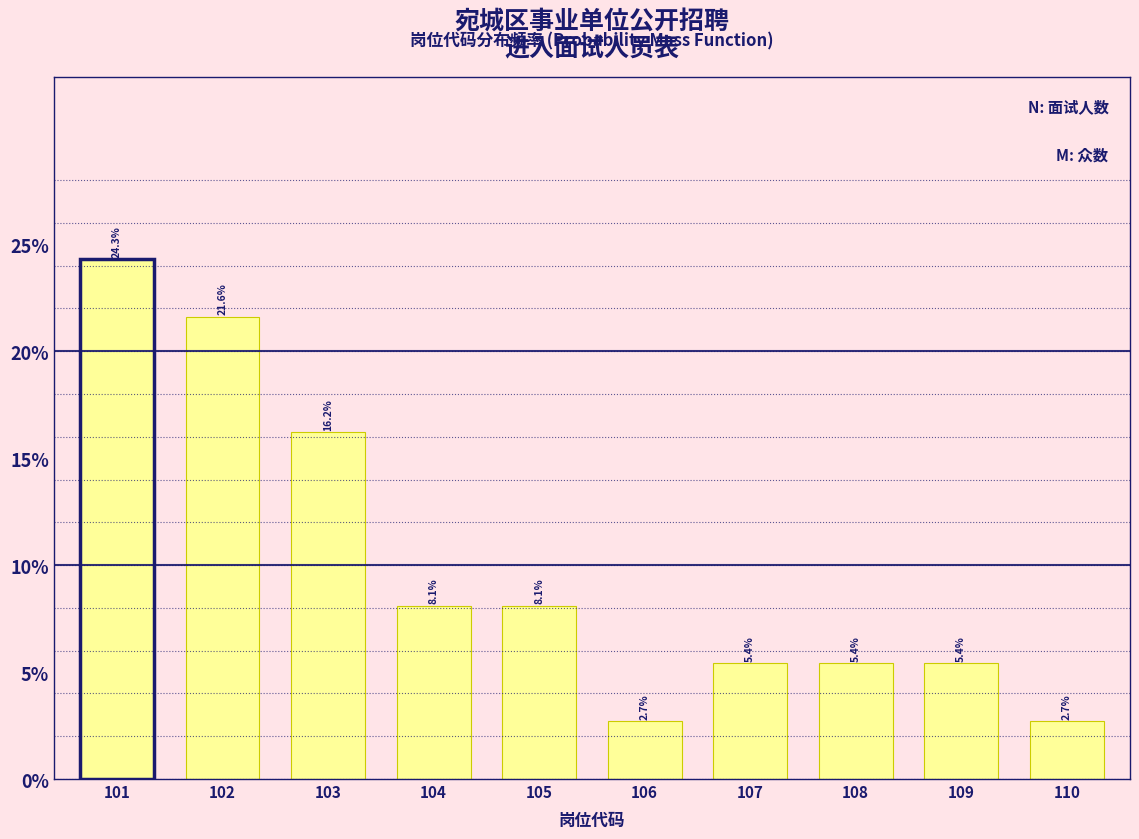

Reading left to right, extract all data points from this chart.

101=24.3	102=21.6	103=16.2	104=8.1	105=8.1	106=2.7	107=5.4	108=5.4	109=5.4	110=2.7